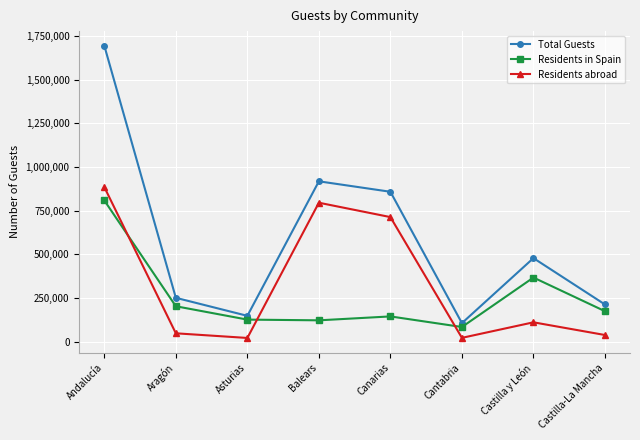

The Total Guests series shows 2333072 at Andalucía. True or false?

False